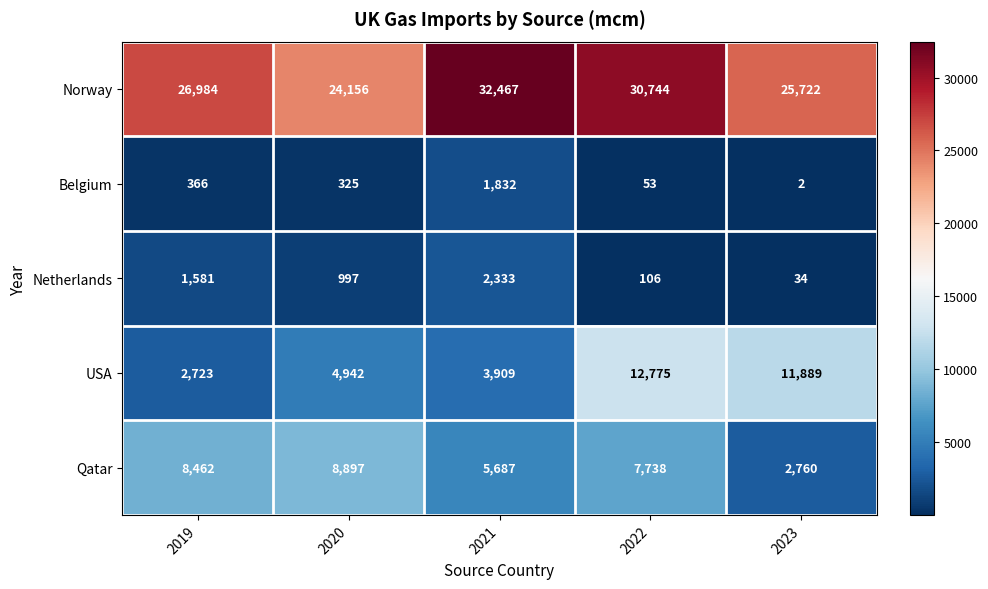

How many series are shown in this chart?

5